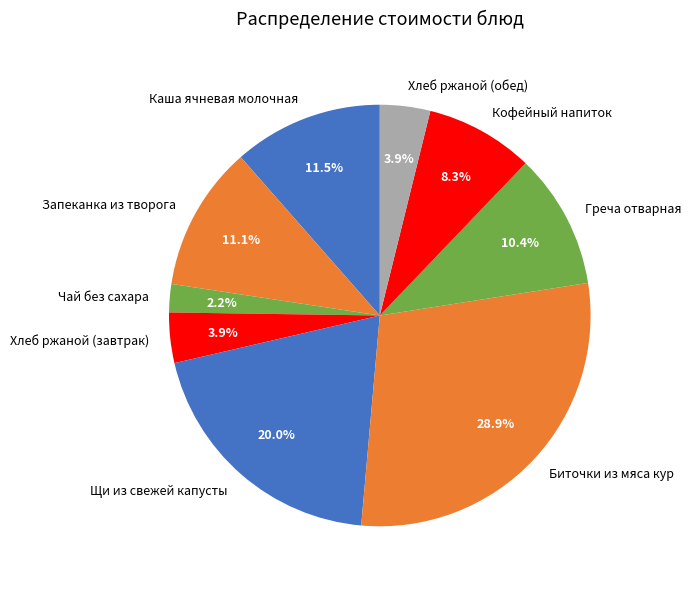

Does any single category account for the majority?

No